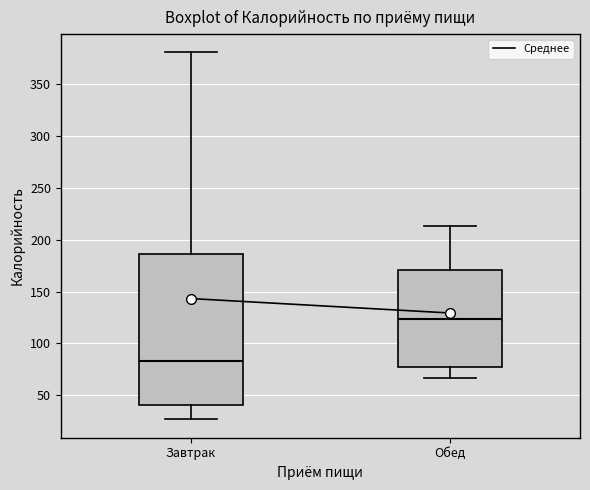

Which box's median line is the highest?

Обед